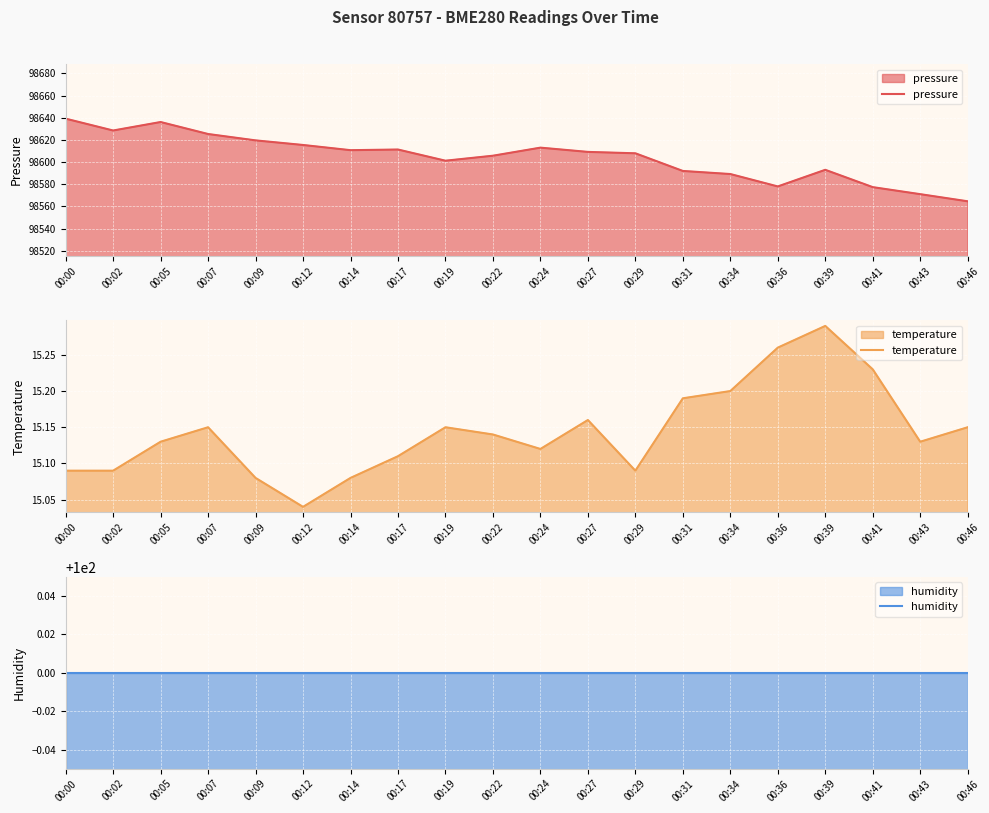

Count the number of categories in the chart.

20